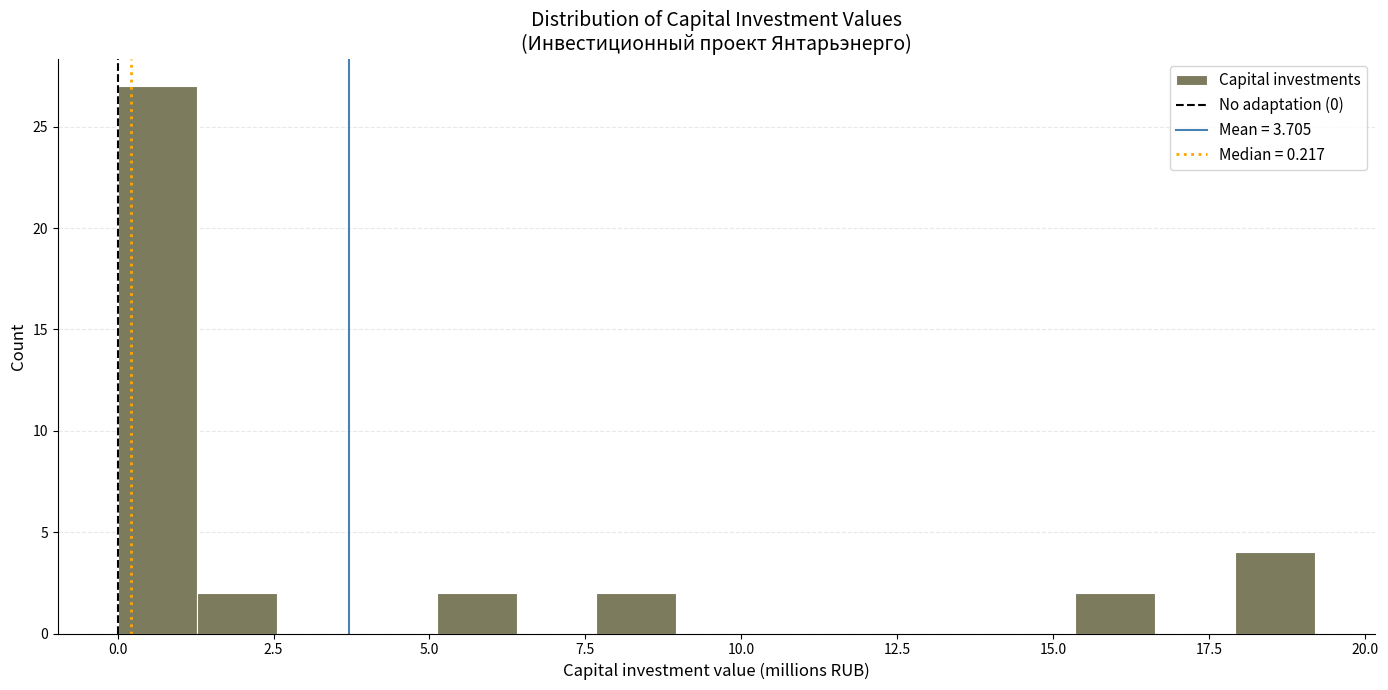

Read against the x-axis, roughly where is the centre of the tallest bar?

0.5